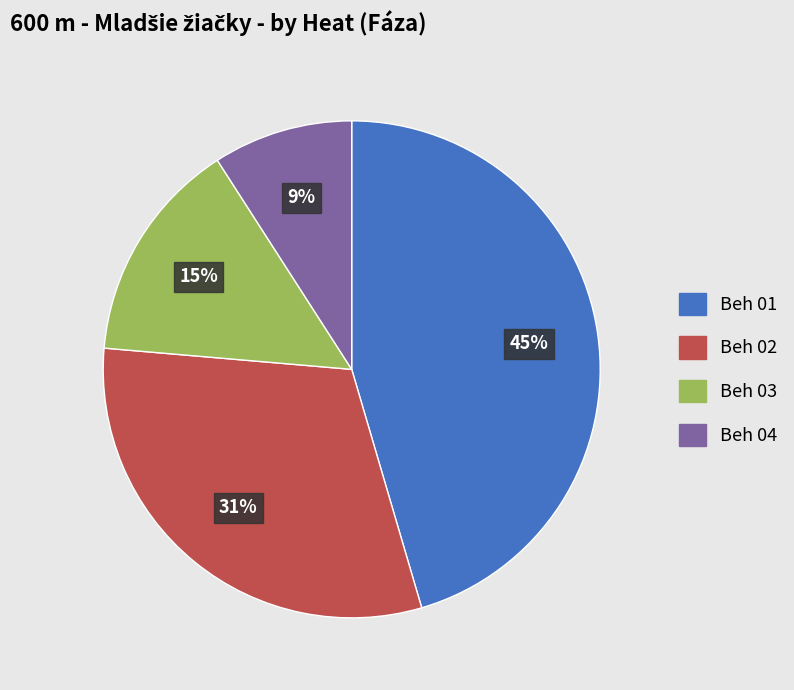

To the nearest percent, what is the difference between the Beh 02 and Beh 03 slice percentages?

16%